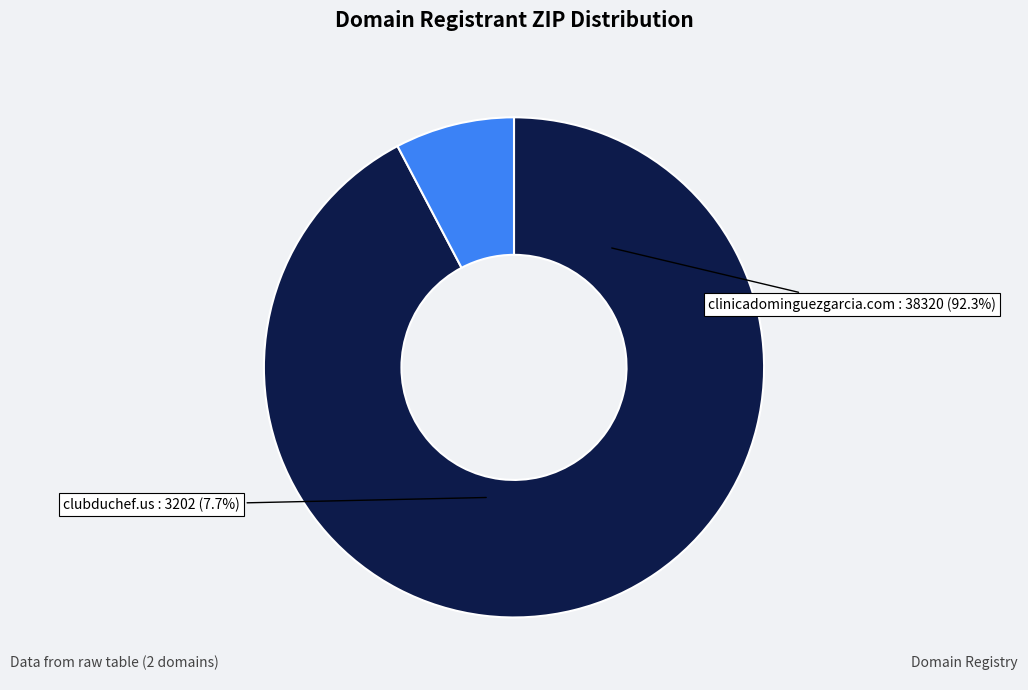

Count the number of slices in the pie.

2